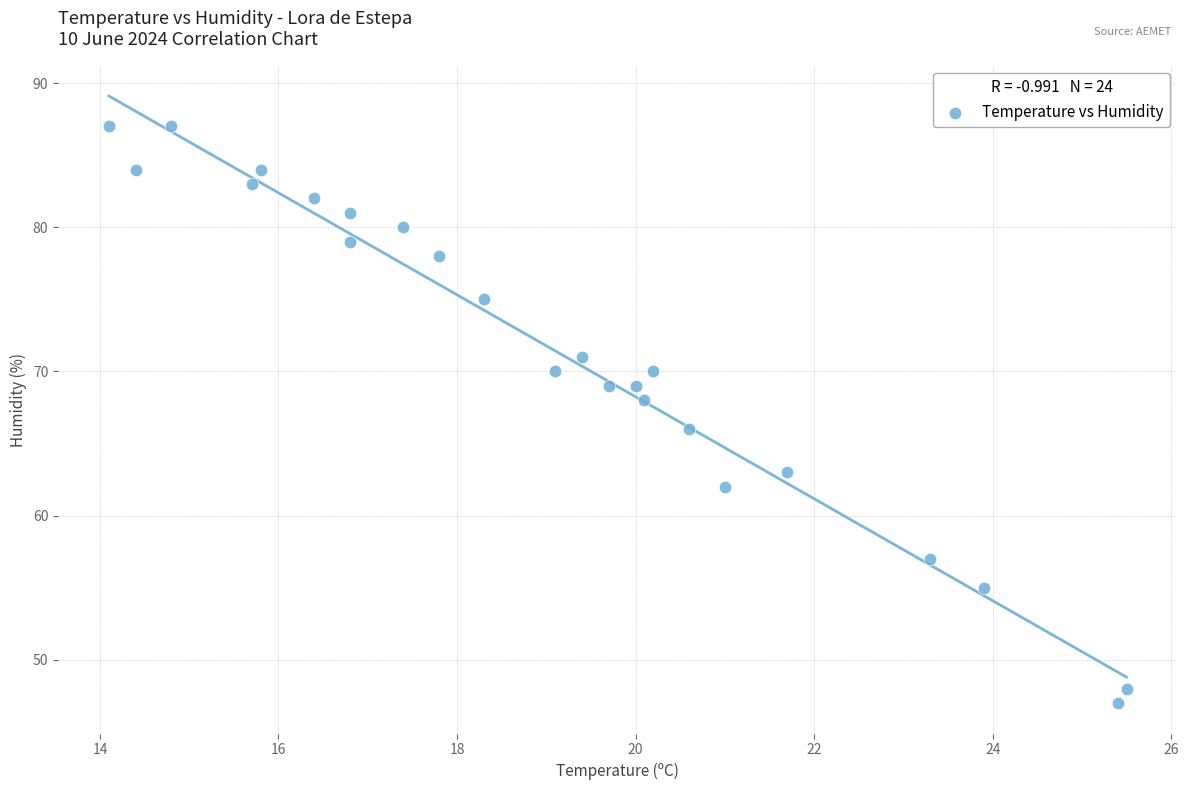

What is the range of Y values (max minus min)?

40